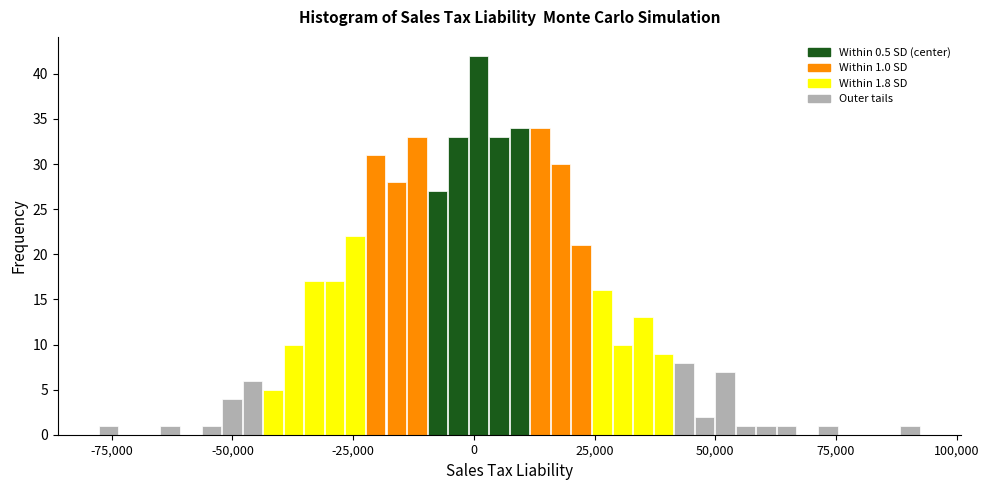

Read against the x-axis, roughly where is the centre of the tallest bar?

0